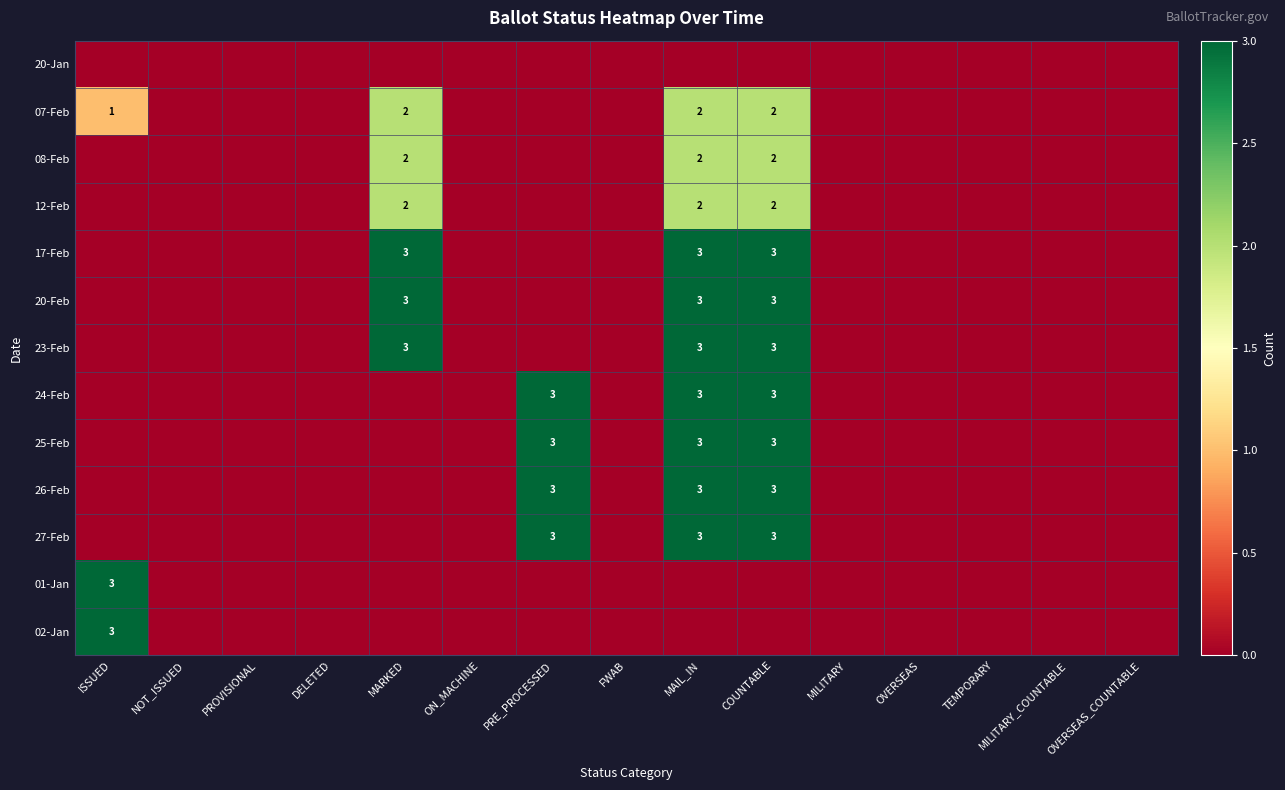

Is it true that 24-Feb equals 5 at MAIL_IN?

False